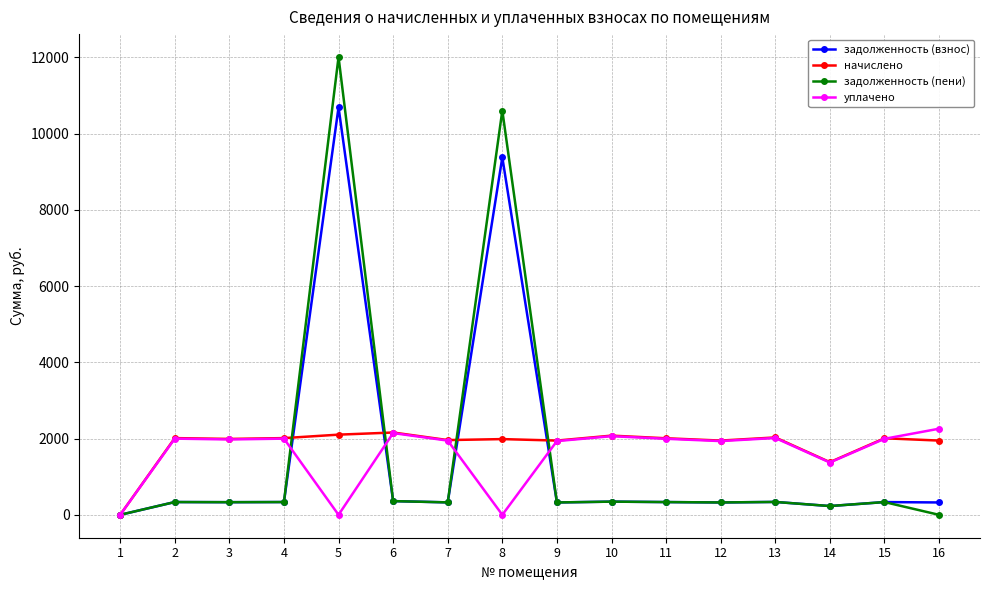

Between 1 and 11, which series saw the biggest shift?

начислено